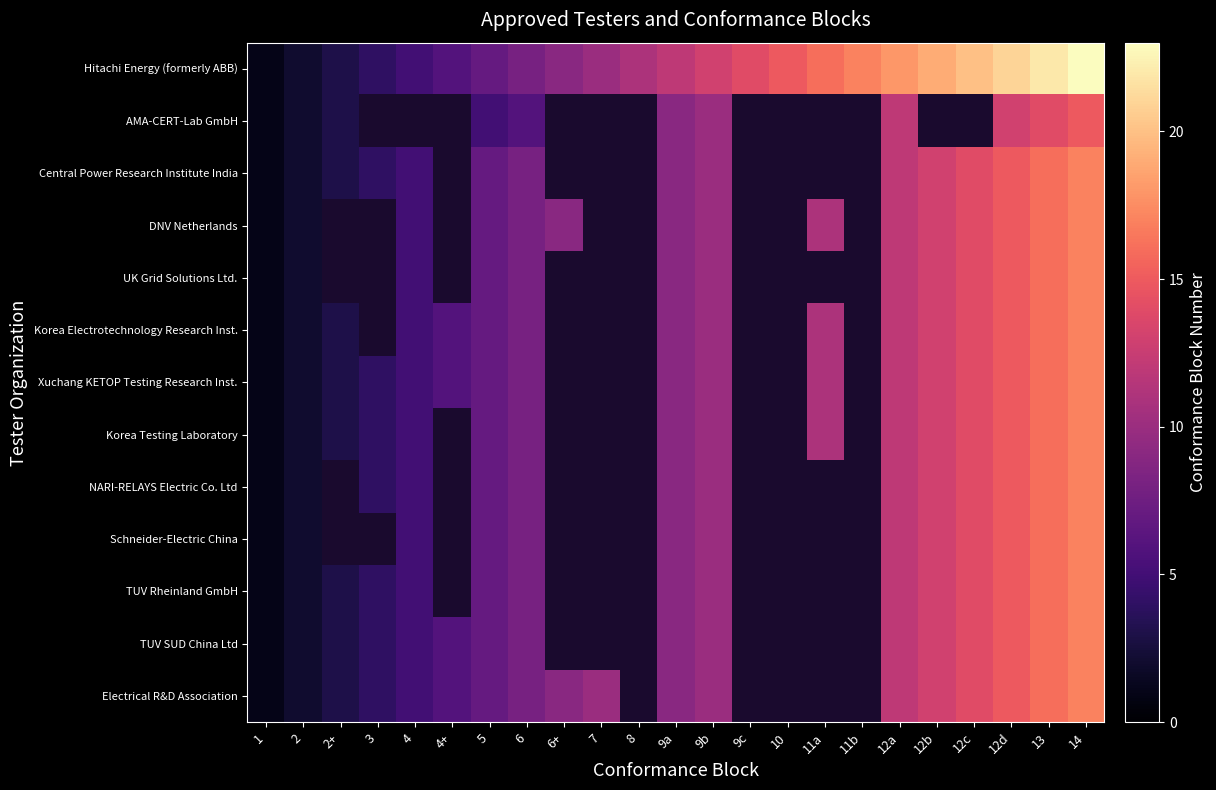

What is the sum of the Central Power Research Institute India values at 4 and 5?

12.0